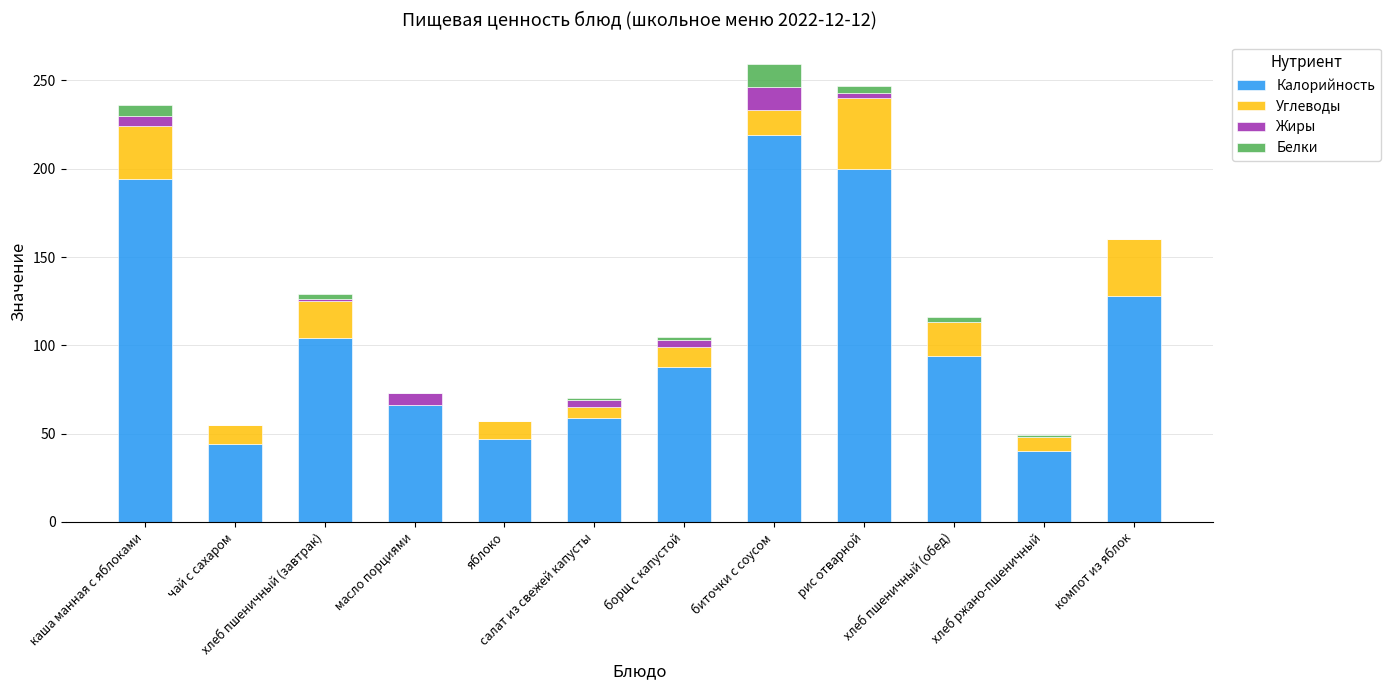

What is the highest value of the Калорийность series?

219